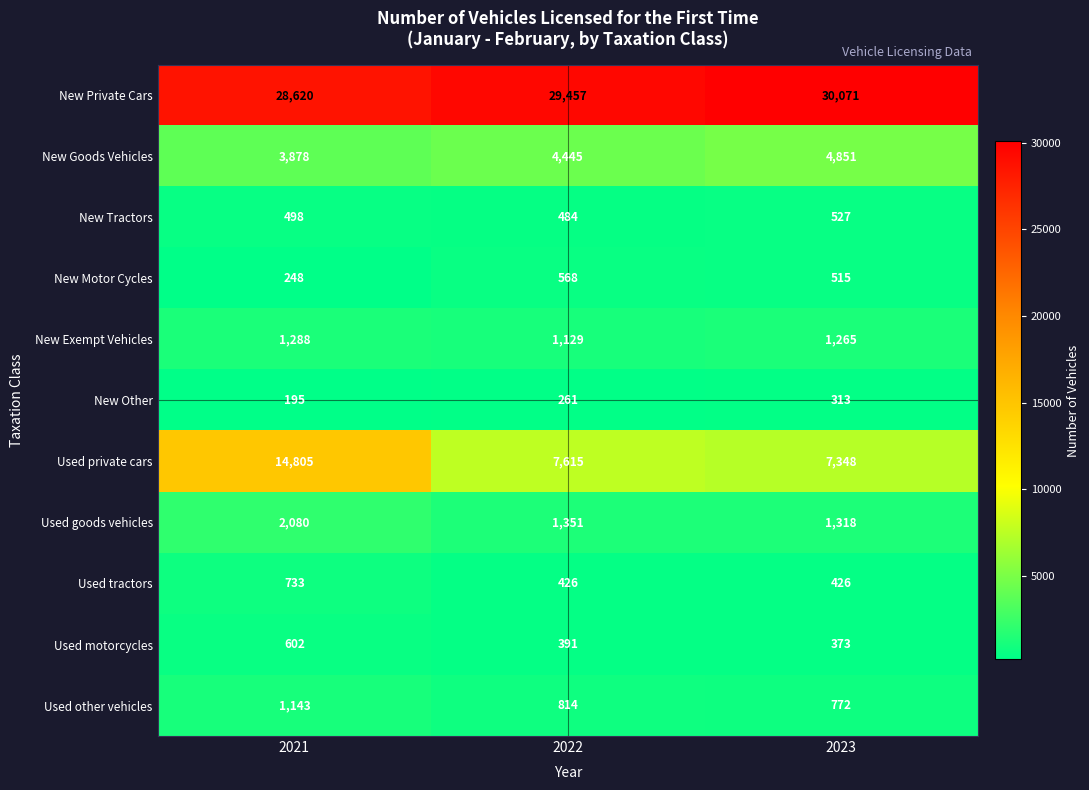

What is the maximum value shown in the chart?

30071